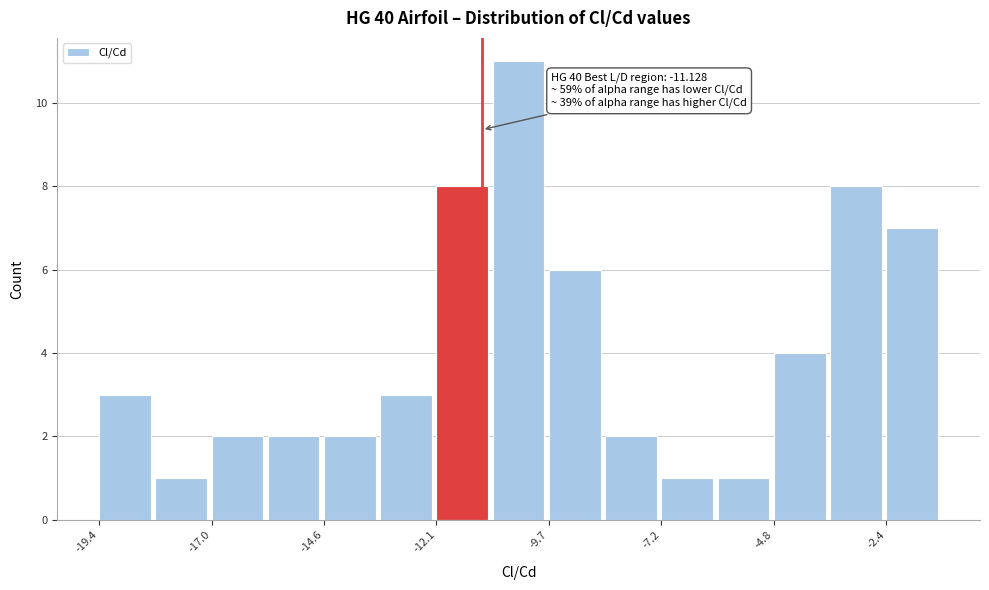

Read against the x-axis, roughly where is the centre of the tallest bar?

-10.5